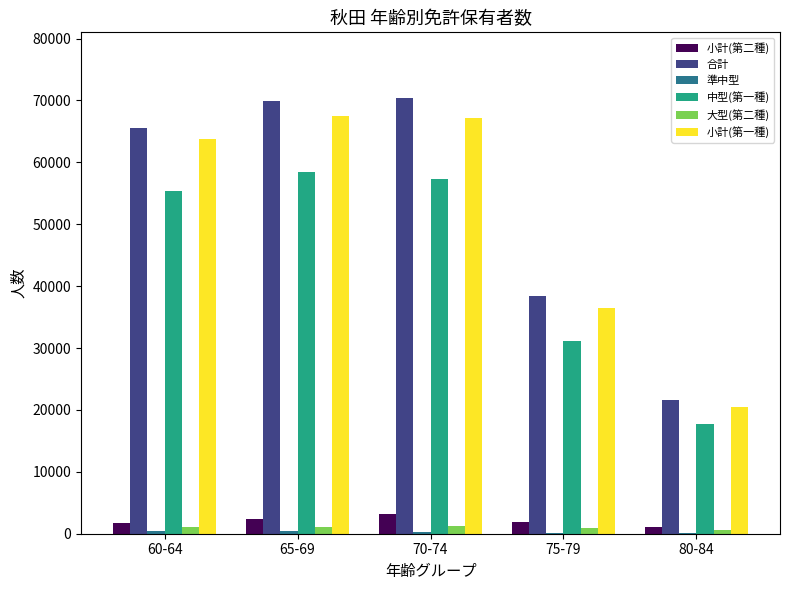

What is the highest value of the 合計 series?

70444